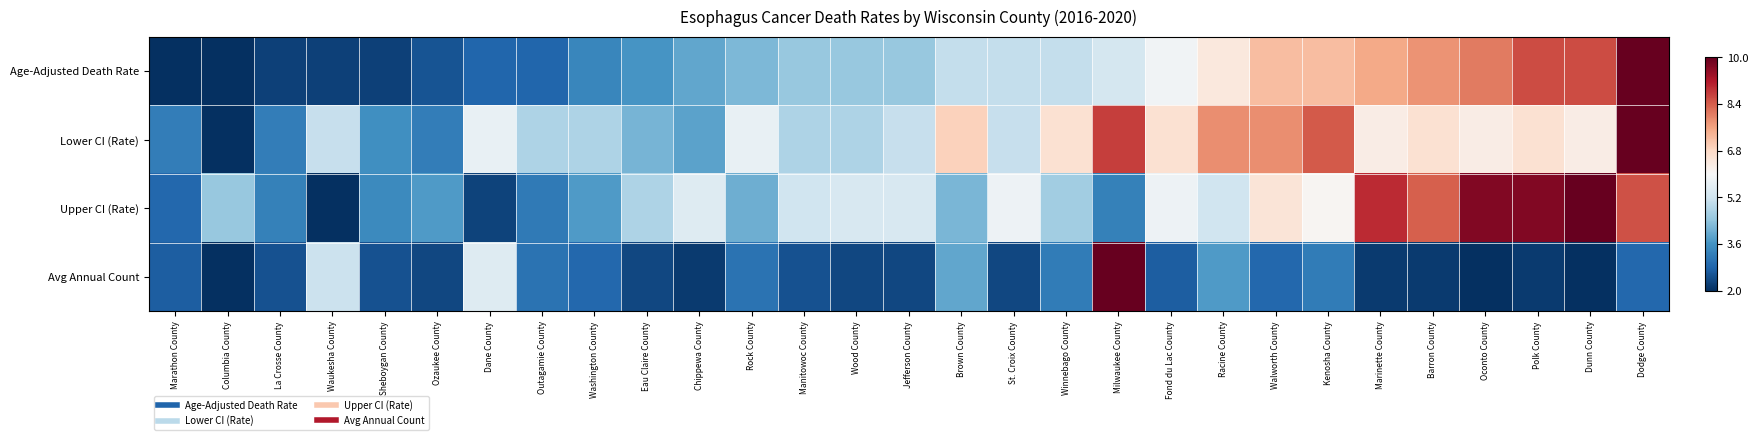

At which category is the sum across all series the highest?

Dodge County